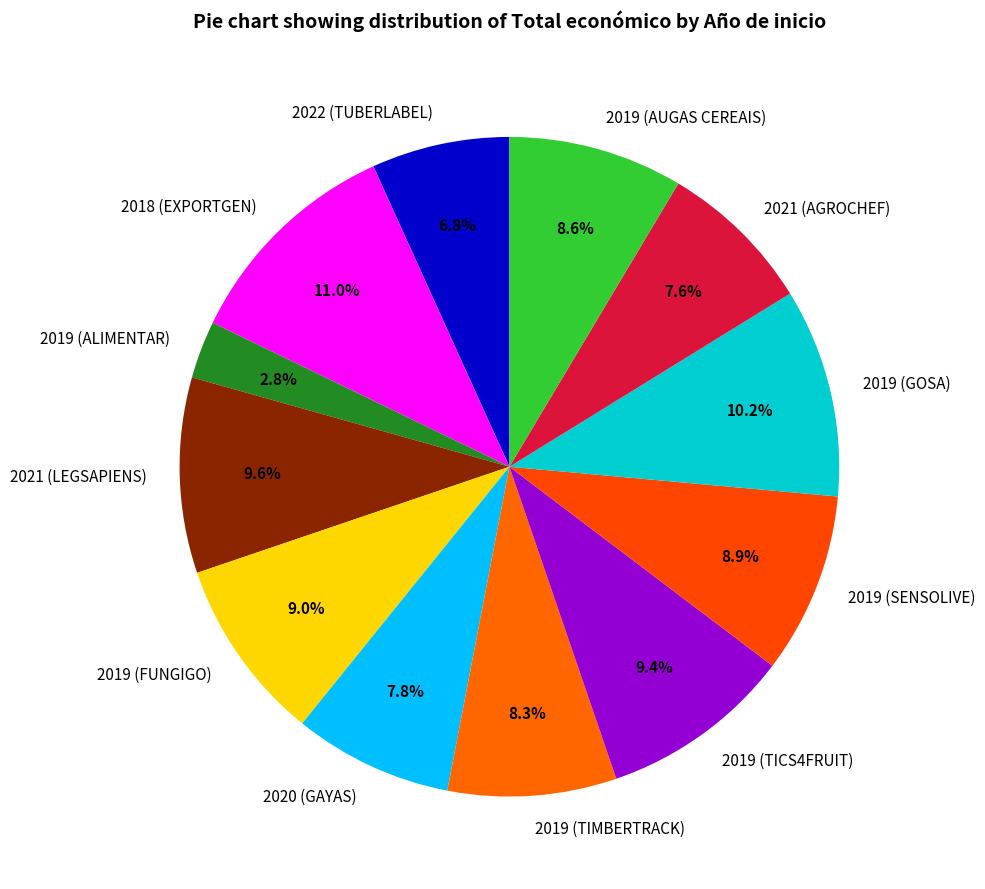

To the nearest percent, what percentage of the pie is 2019 (SENSOLIVE)?

9%